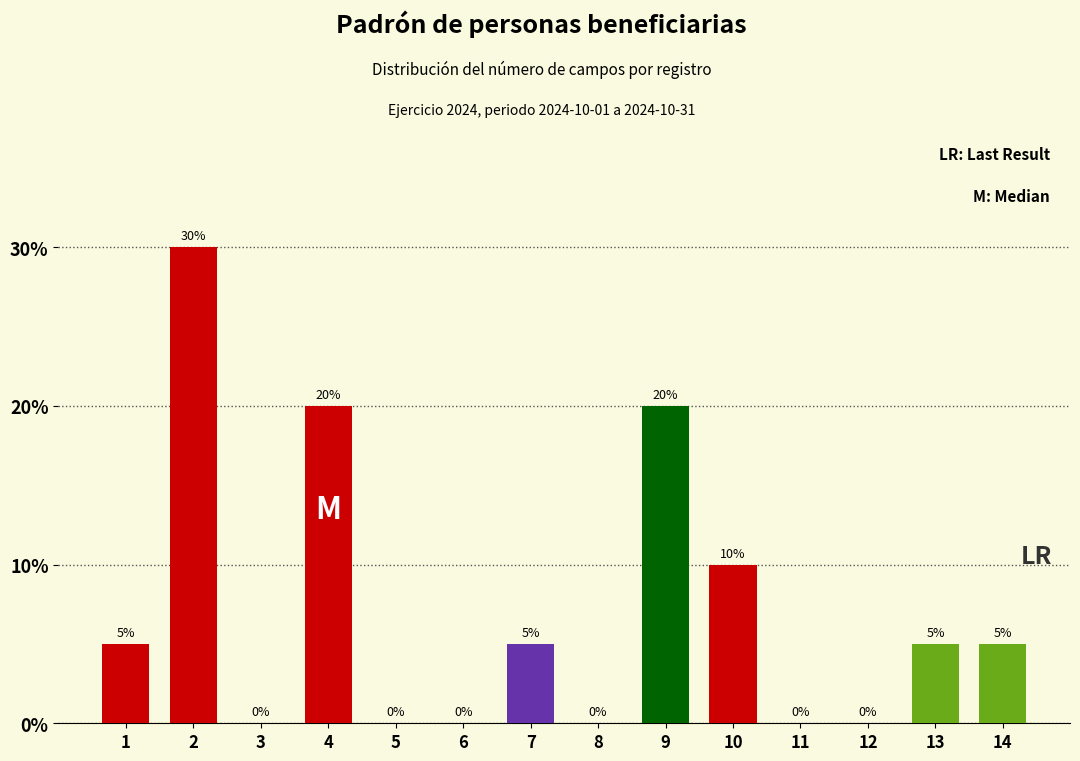

Reading left to right, transcribe all the data shown in this chart.

1=5	2=30	4=20	7=5	9=20	10=10	13=5	14=5